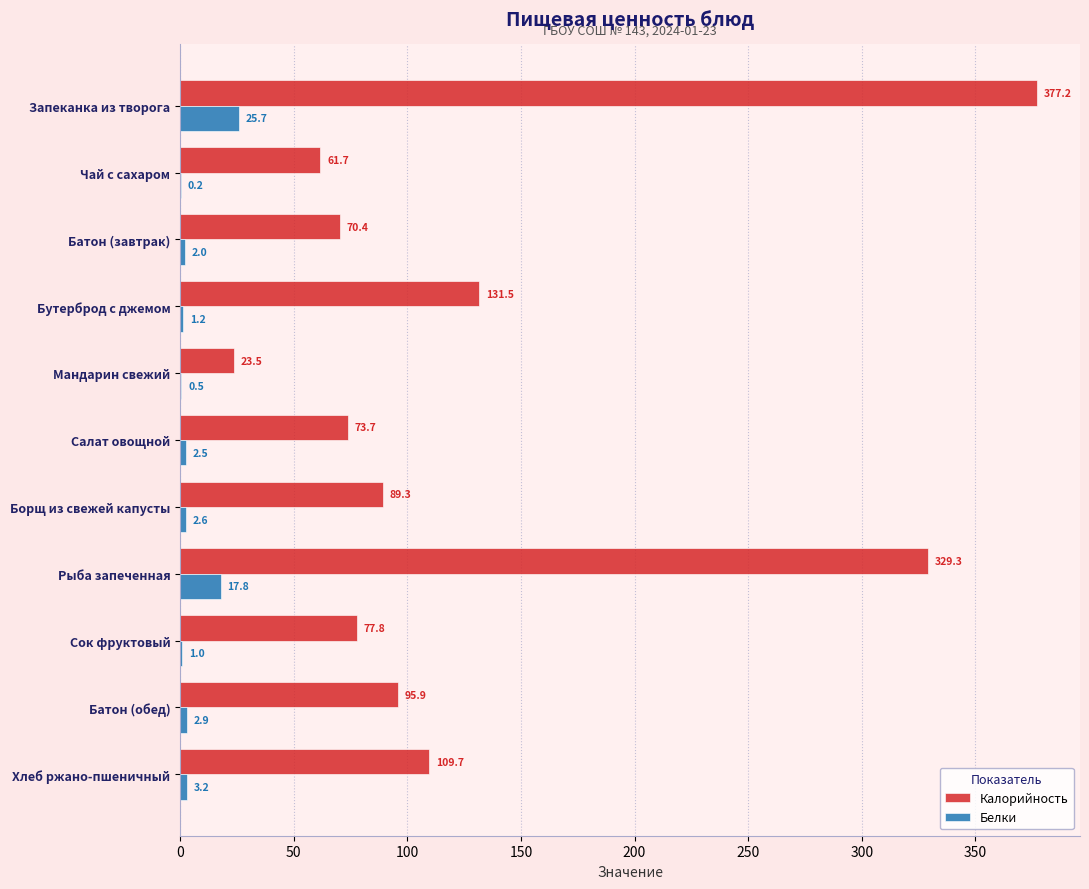

Which category has the highest value across all series?

Запеканка из творога